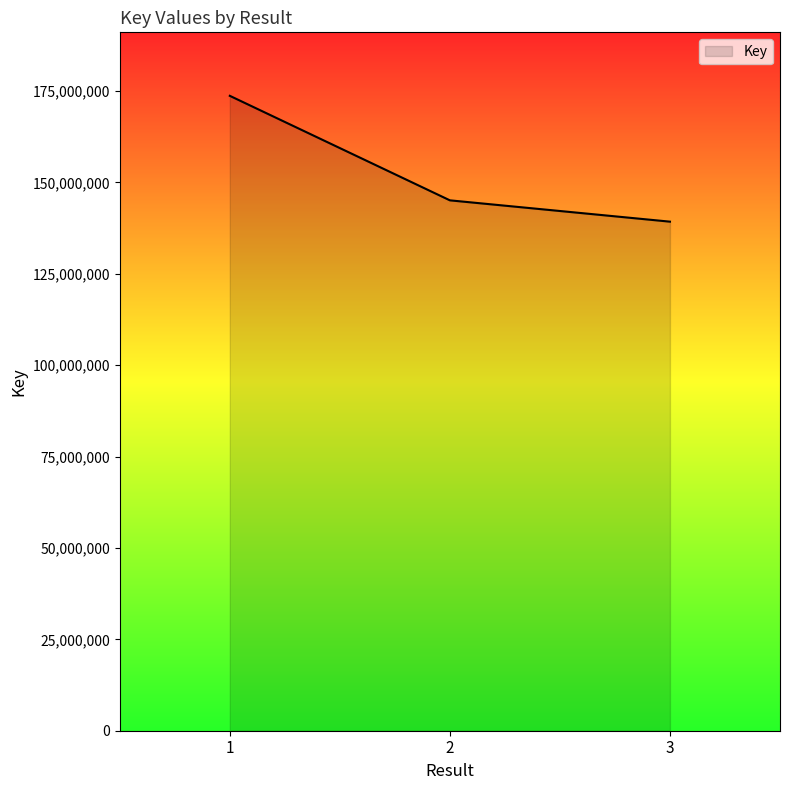

Reading right to left, list all the values displayed in this chart.

3=139253262	2=145085703	1=173675037